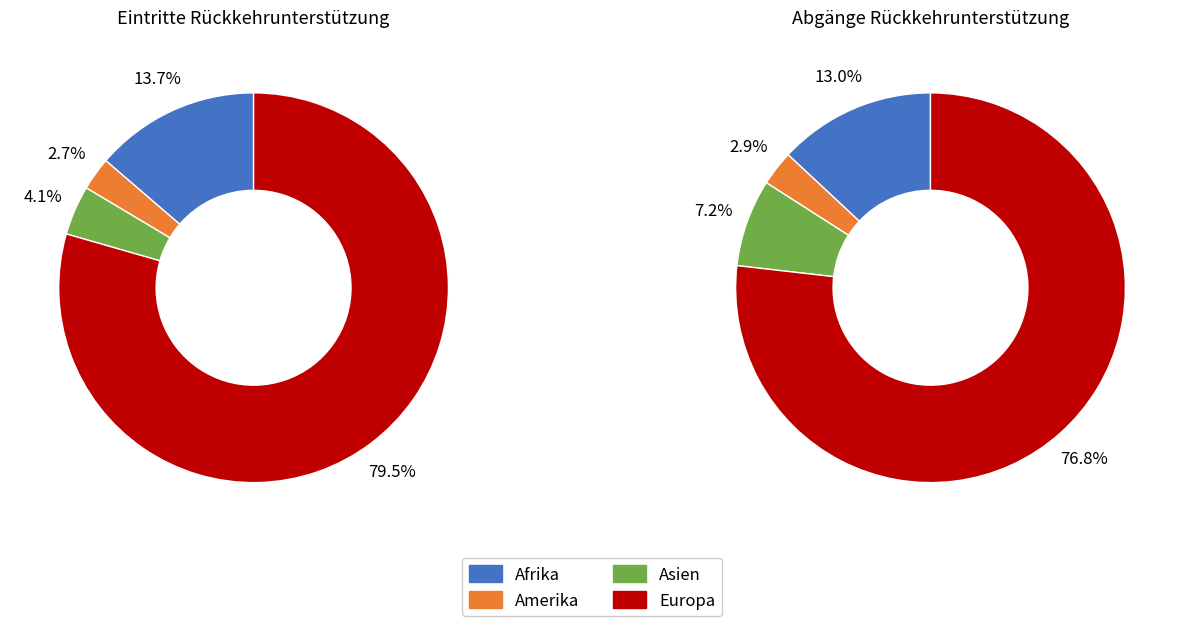

To the nearest percent, what is the average slice percentage?

25%